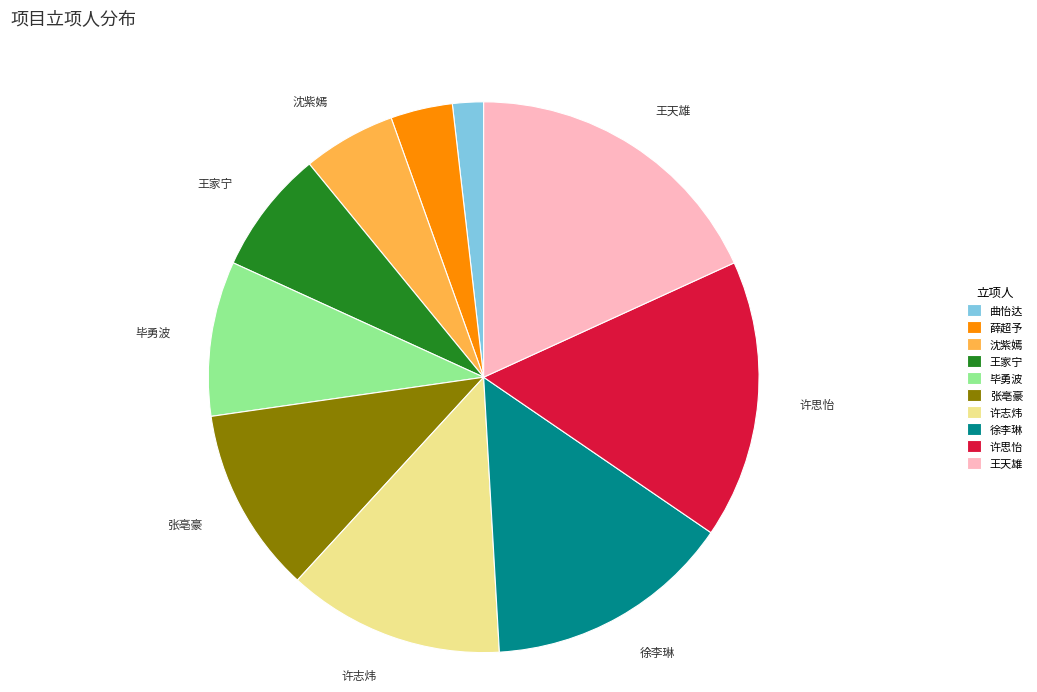

Approximately how many times larger is the value at 毕勇波 compared to 徐李琳?

0.6